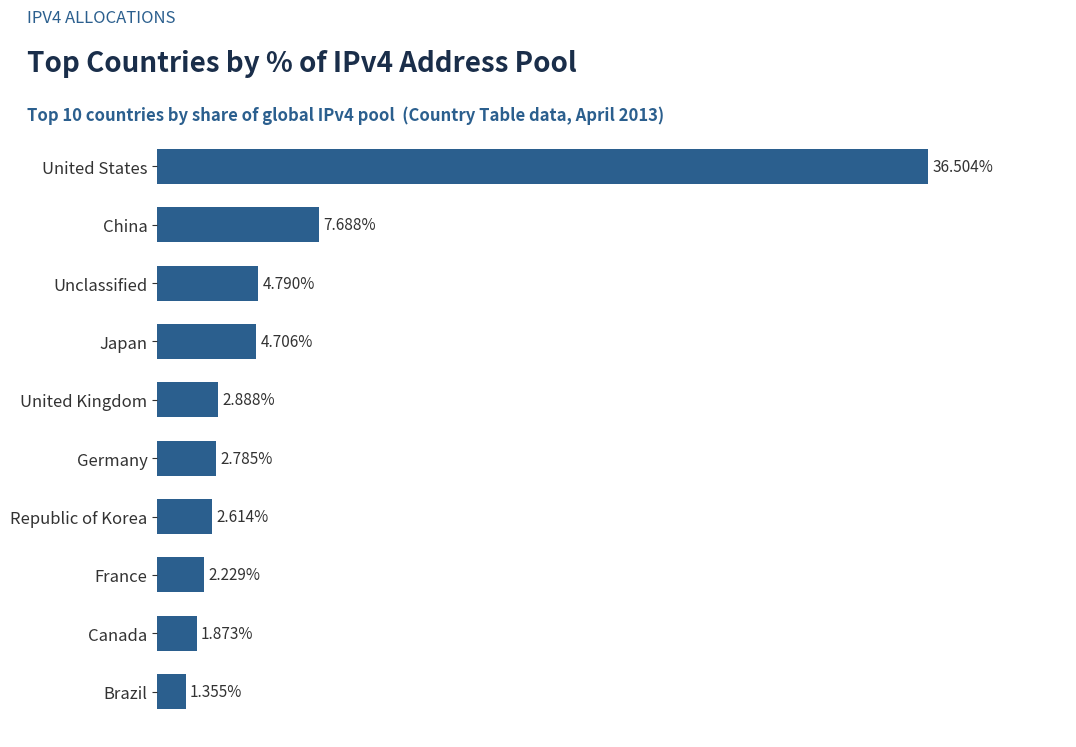

Which has a higher value, France or Unclassified?

Unclassified